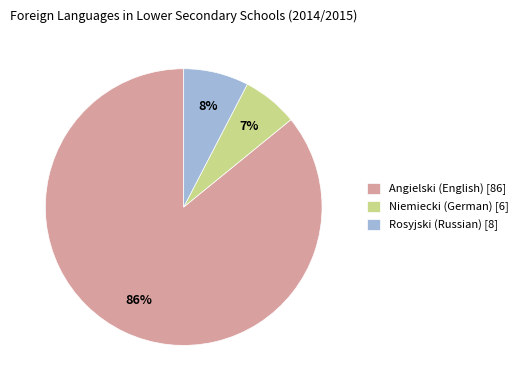

Is it true that Rosyjski (Russian) is 8% of the pie?

True